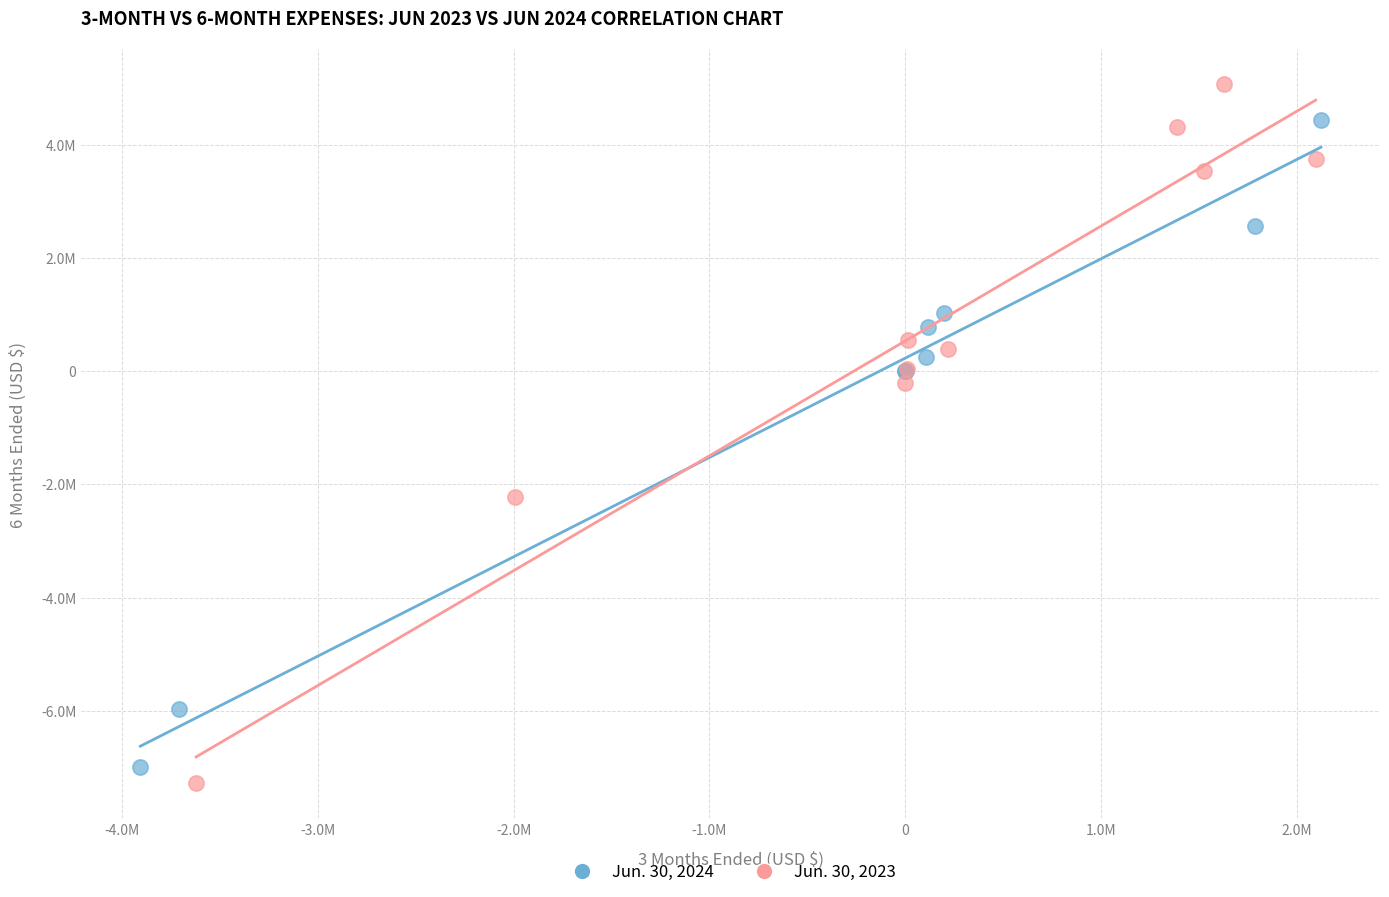

What are all the series names shown in the legend?

Jun. 30, 2024, Jun. 30, 2023